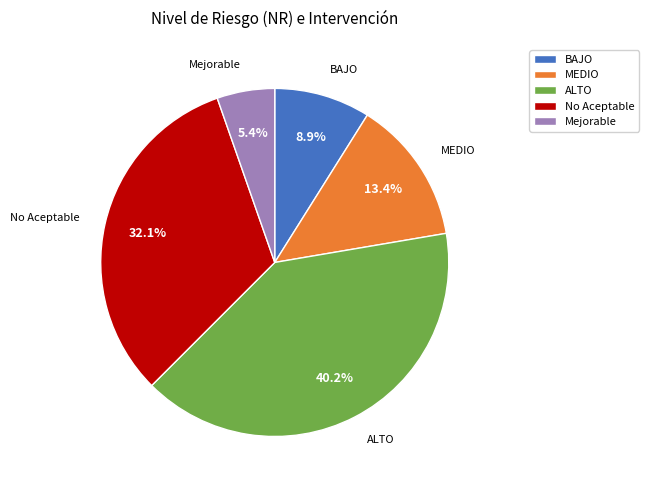

Does Mejorable account for over 50% of the chart?

No